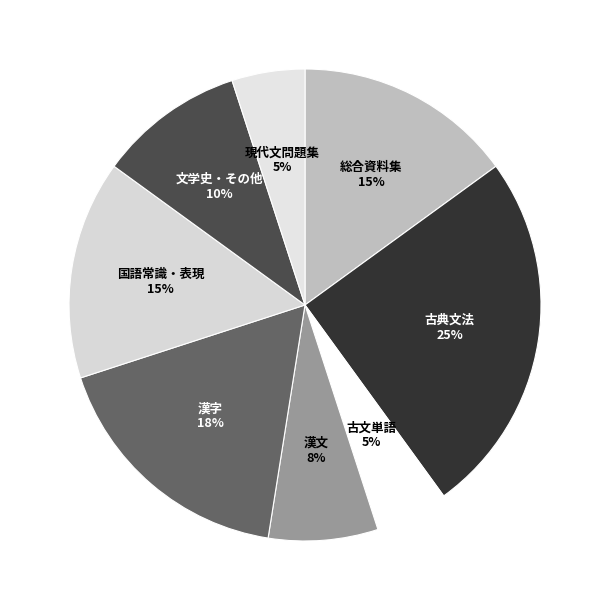

True or false: 国語常識・表現 accounts for 15% of the total.

True